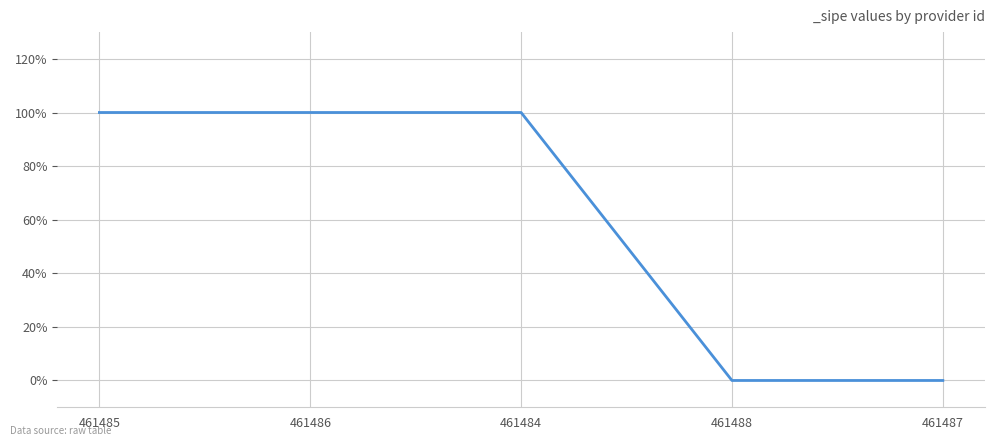

Is this an area chart (filled region under the line)?

No